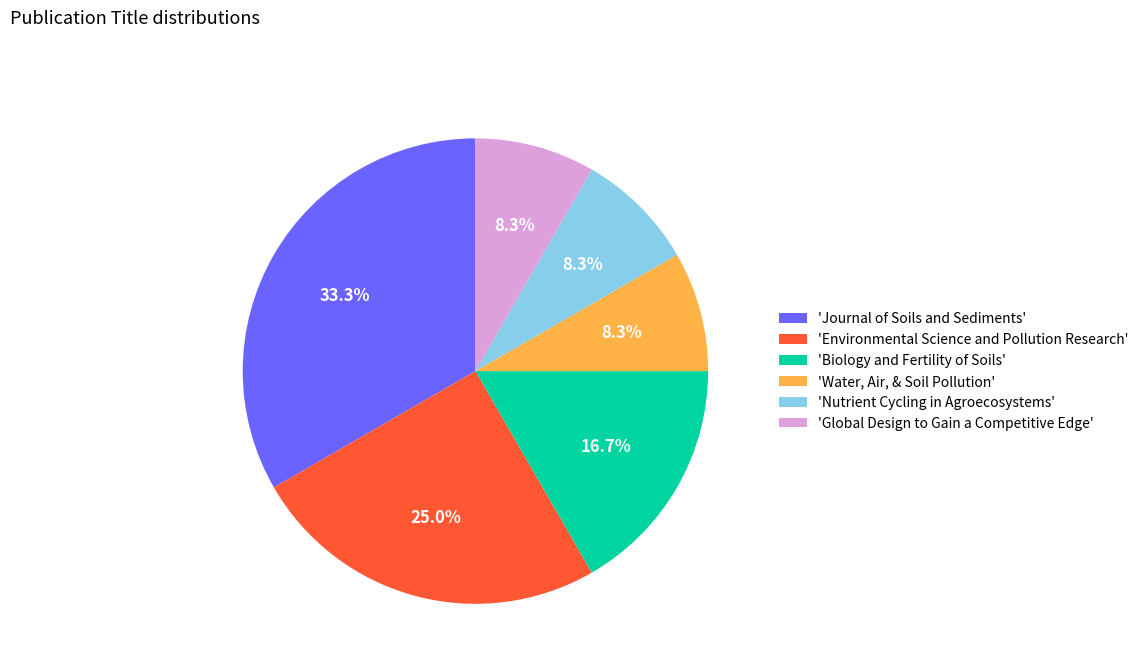

Between 'Biology and Fertility of Soils' and 'Nutrient Cycling in Agroecosystems', which is larger?

'Biology and Fertility of Soils'